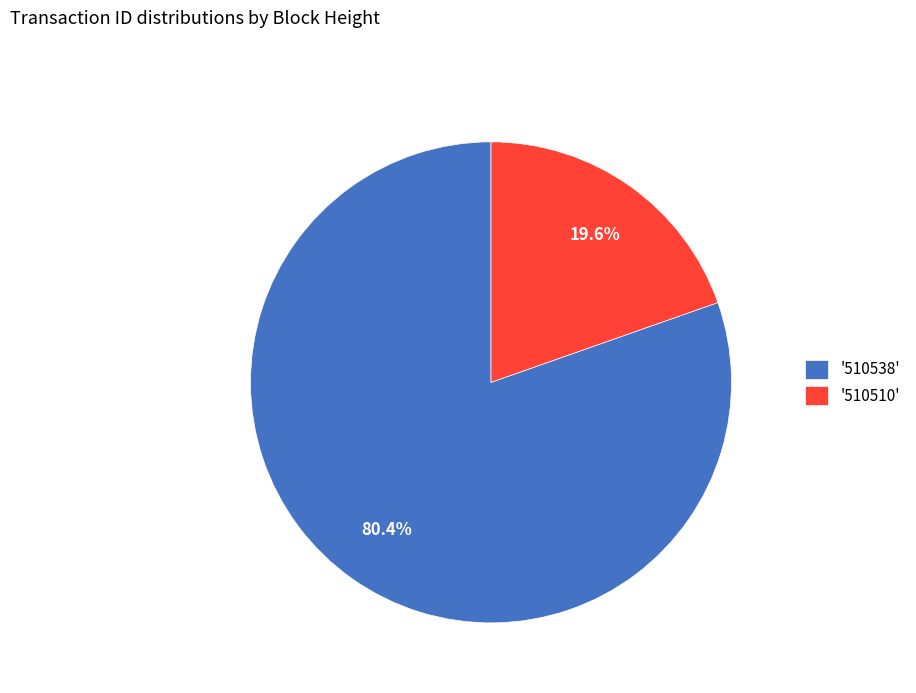

Which category has the smallest portion of the pie?

'510510'